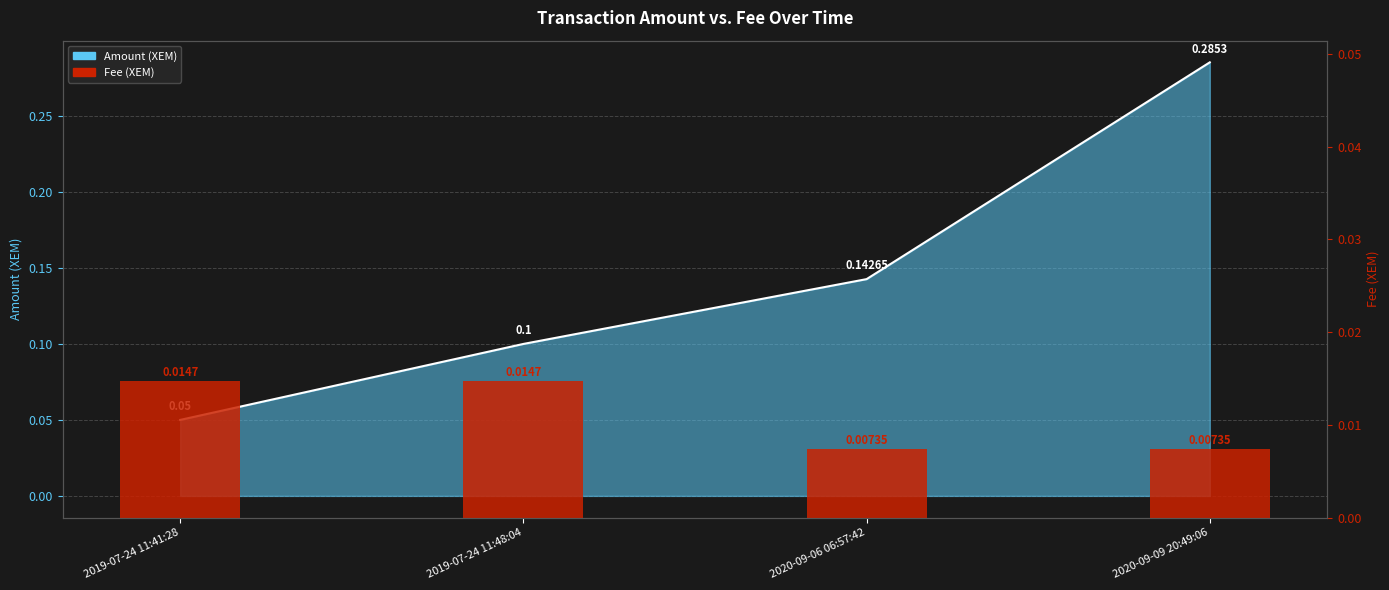

How many values are between 0 and 1?

4